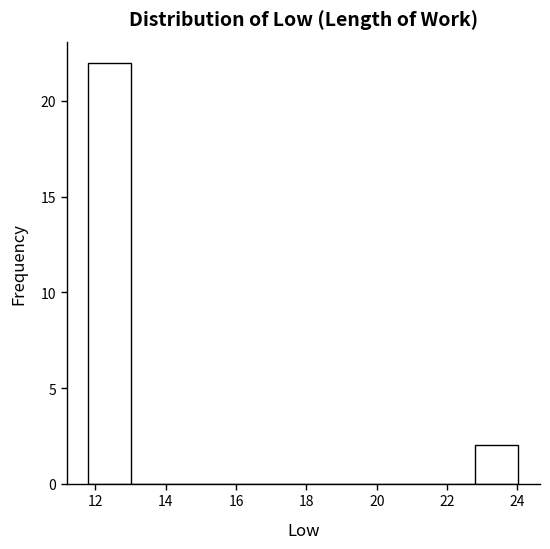

Reading left to right, list every bar in this chart as the range it spans on the x-axis followed by its height. Neither the bar edges nor the heights are printed on the chart, so give them approximately, as read against the axes.

11.8 to 13.0: 22
13.0 to 14.2: 0
14.2 to 15.4: 0
15.4 to 16.6: 0
16.6 to 18.0: 0
18.0 to 19.2: 0
19.2 to 20.4: 0
20.4 to 21.6: 0
21.6 to 22.8: 0
22.8 to 24.0: 2